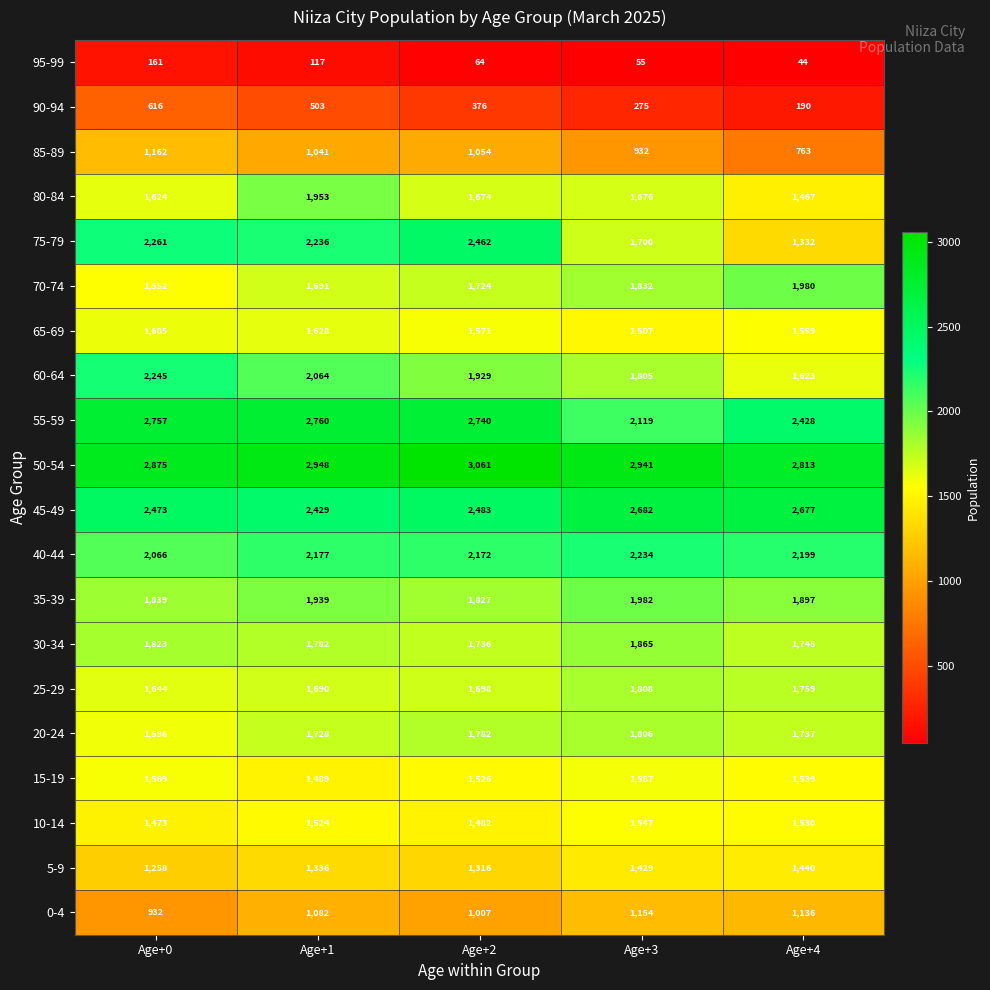

Which series changed the most between Age+1 and Age+2?

80-84